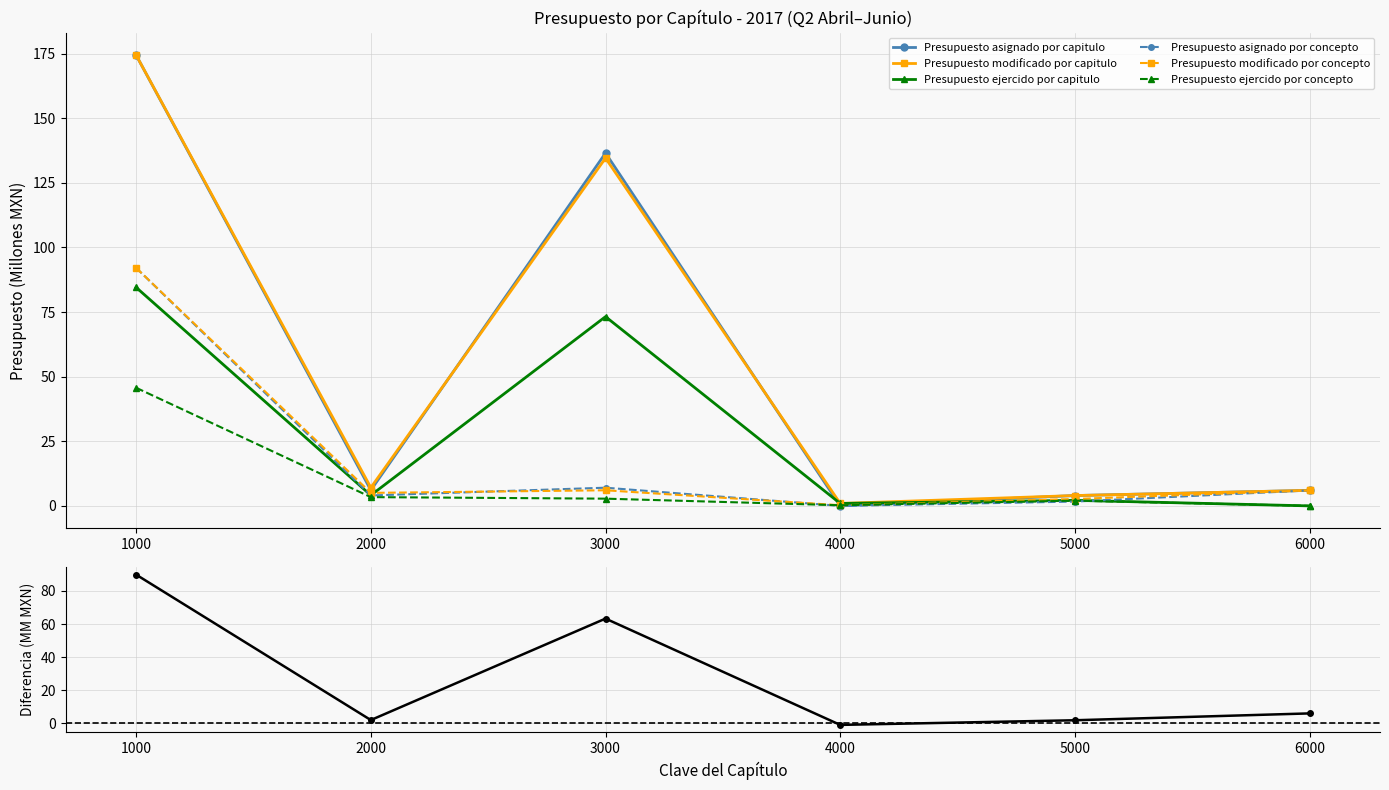

Which series changed the most between 1000 and 2000?

Presupuesto asignado por capitulo